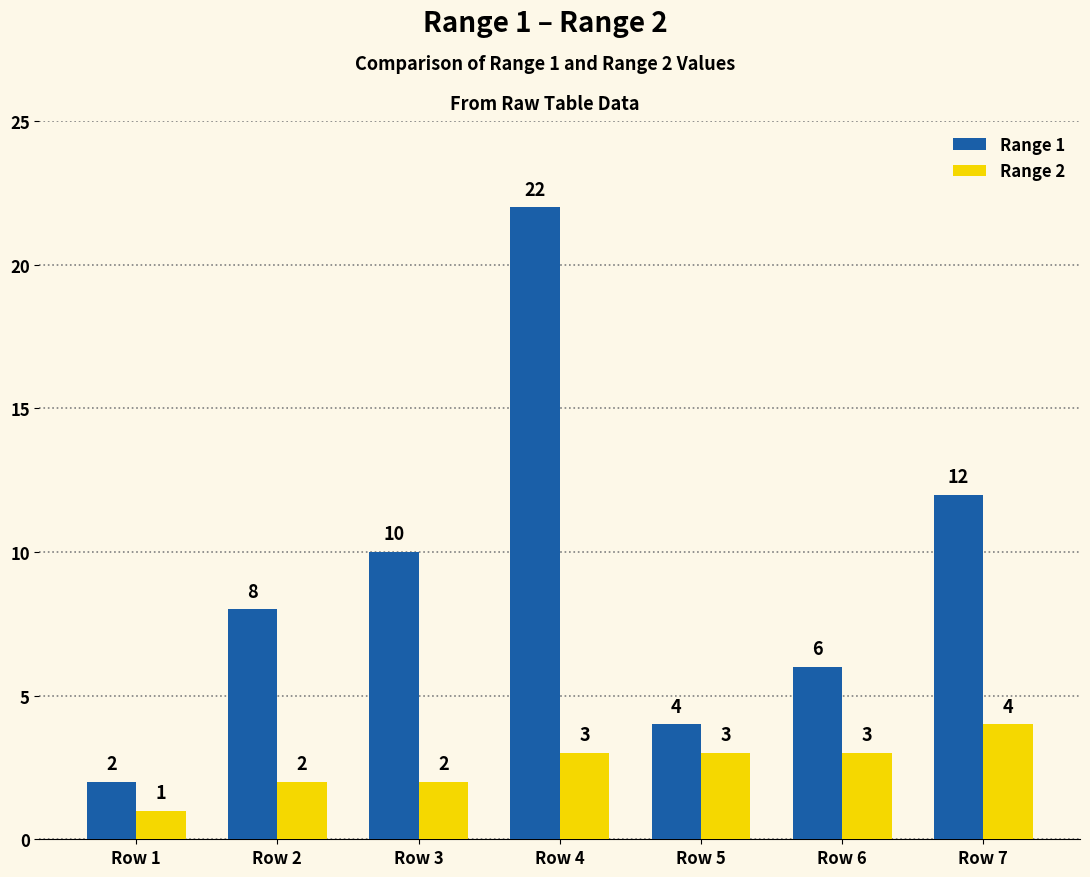

The value of Range 2 at Row 2 is 1. True or false?

False